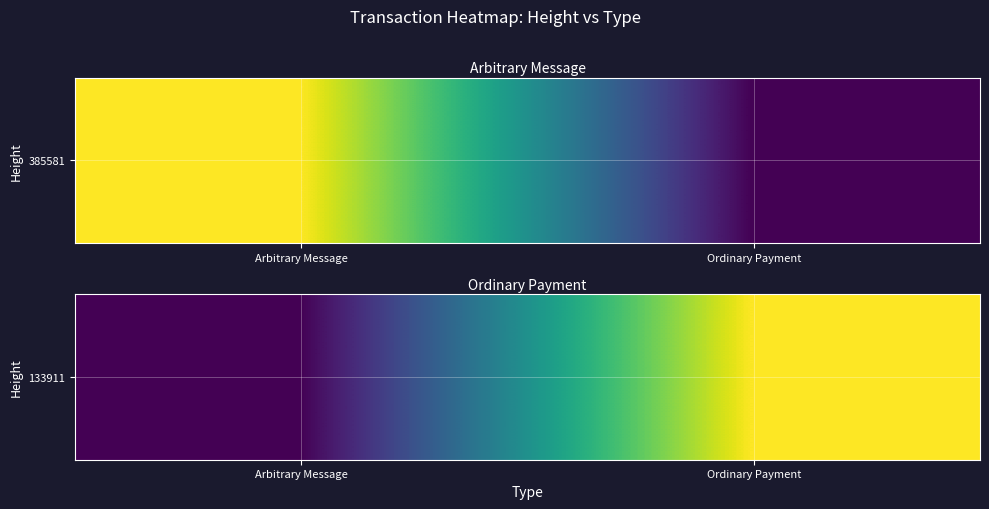

What is the change in value from Arbitrary Message to Ordinary Payment?

+10619108711845838848